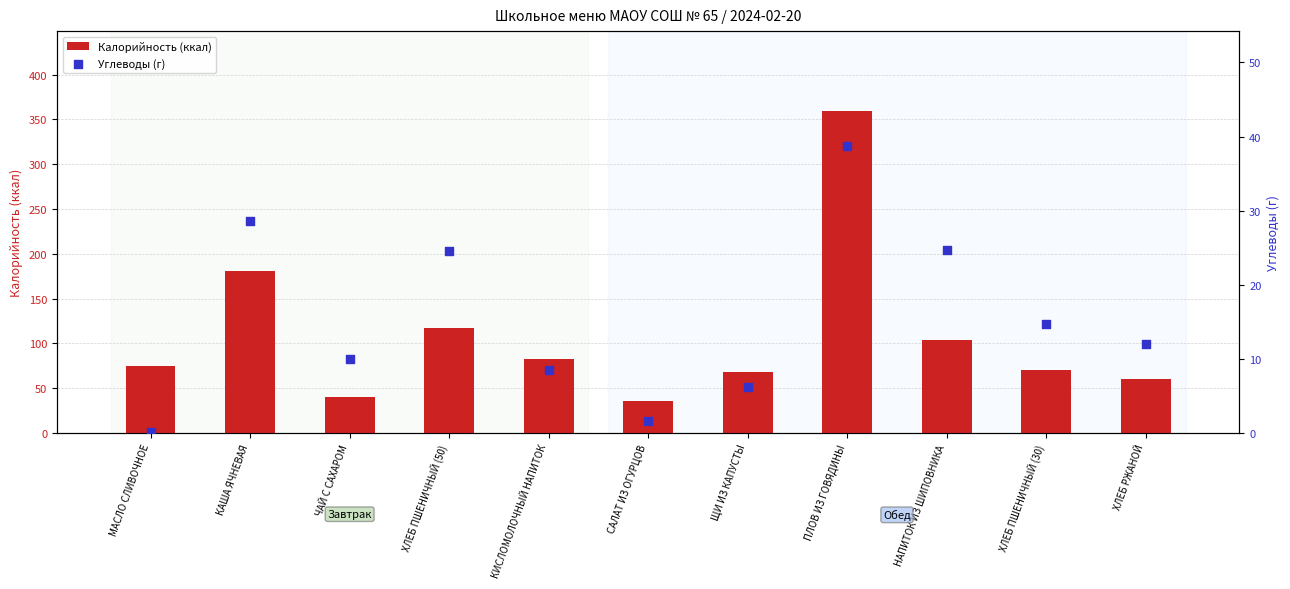

Is the value of Калорийность (ккал) at ЩИ ИЗ КАПУСТЫ greater than the value of Углеводы (г) at ЩИ ИЗ КАПУСТЫ?

Yes